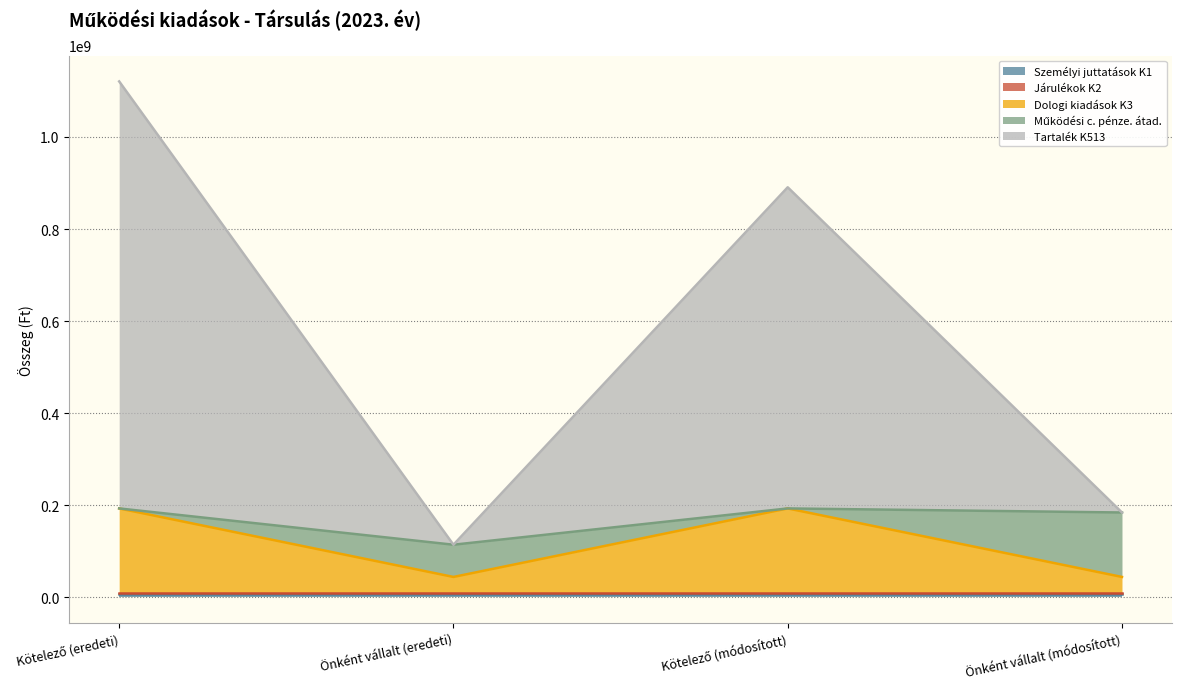

What is the spread (max minus min) of values at Kötelező (módosított)?

697633460